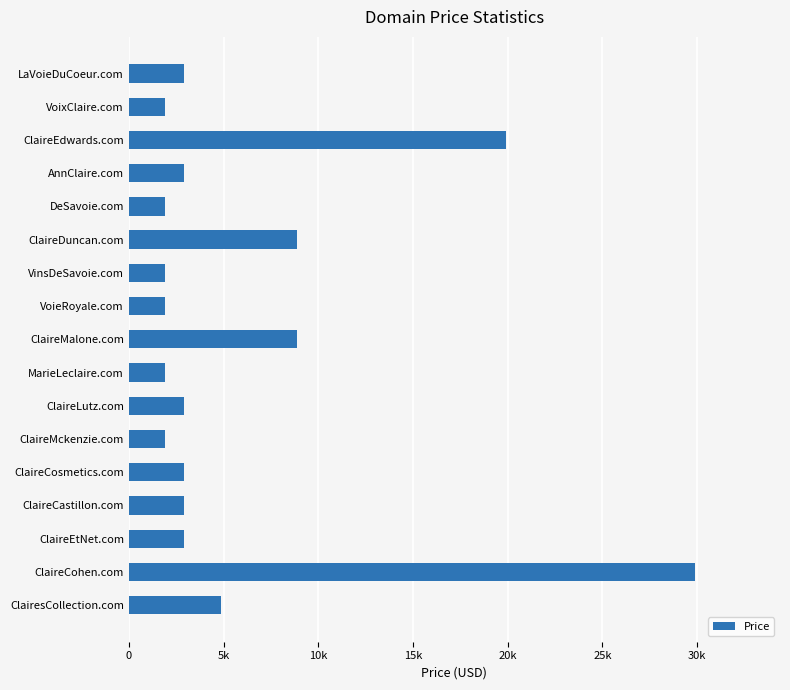

What is the average value?

5947